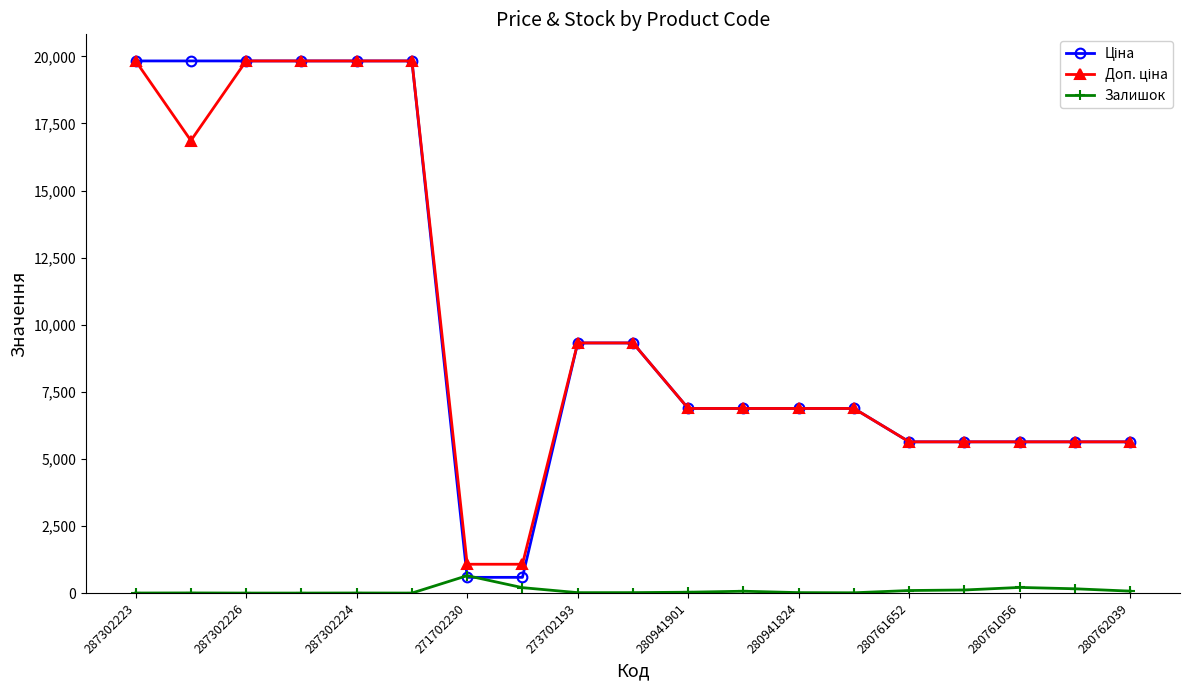

True or false: Залишок has more than 0 interior local peaks.

True